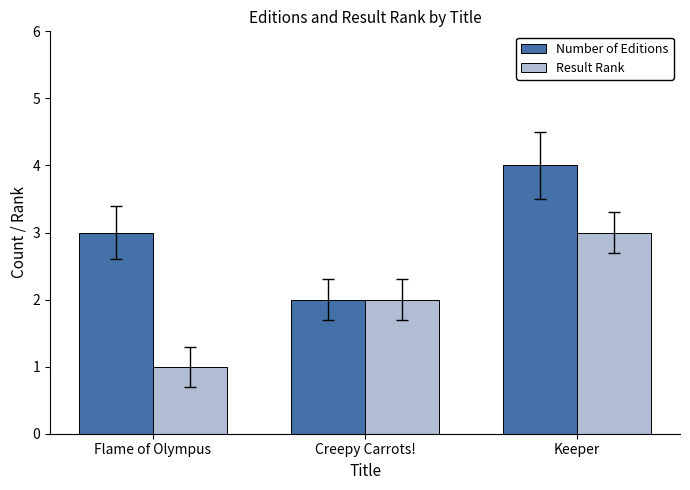

At which category does the chart reach its peak across all series?

Keeper